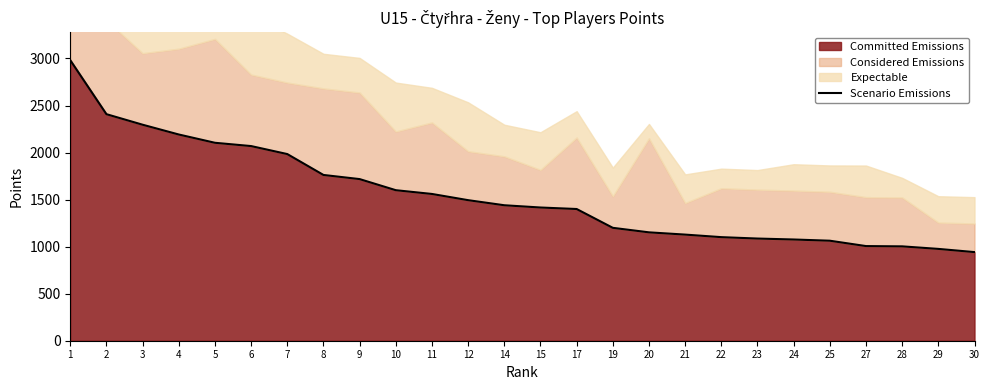

Reading right to left, transcribe all the data shown in this chart.

942	976	1003	1006	1063	1076	1086	1101	1128	1152	1200	1400	1416	1440	1494	1560	1600	1718	1762	1984	2069	2104	2192	2296	2408	2982